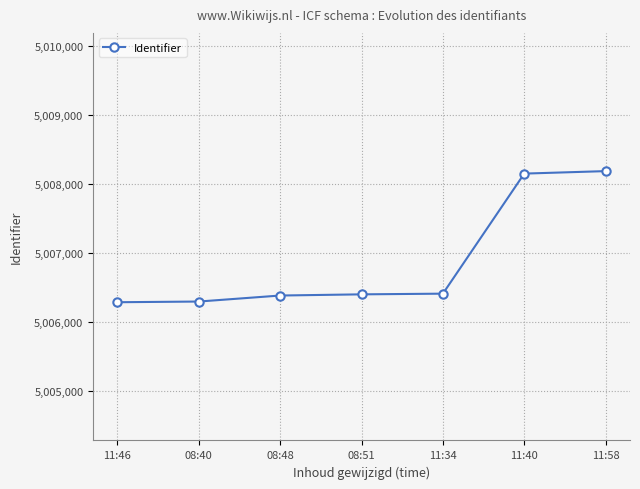

What is the label of the 3rd point from the right?

11:34